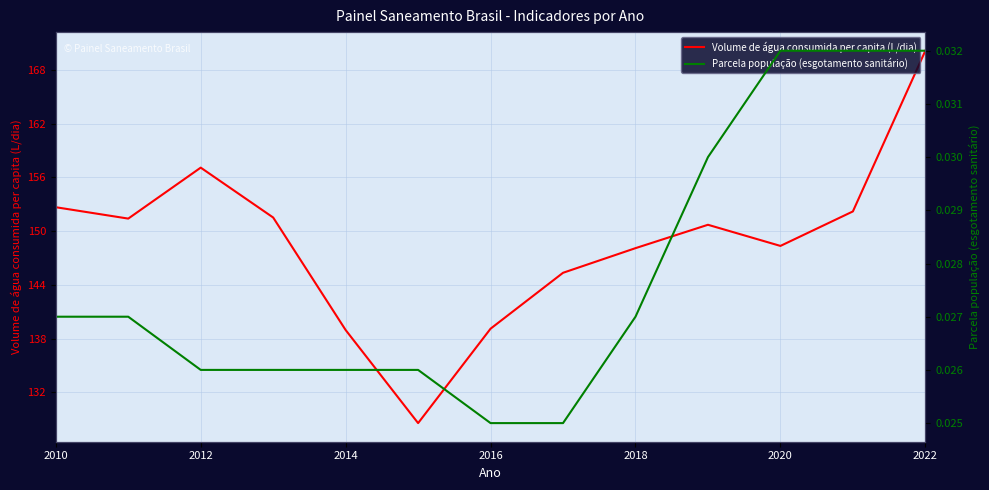

Does the chart display data point markers on the line(s)?

No